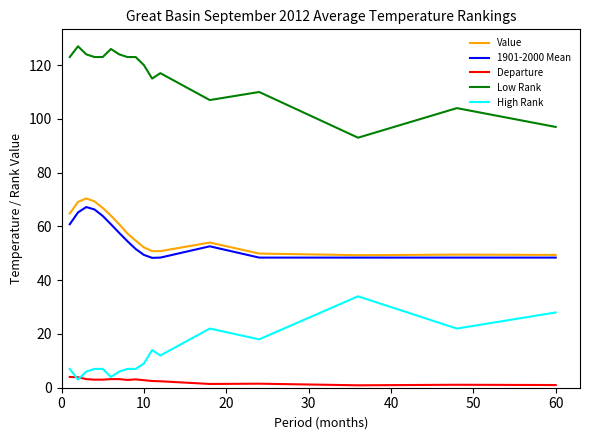

What is the maximum value for High Rank?

34.0